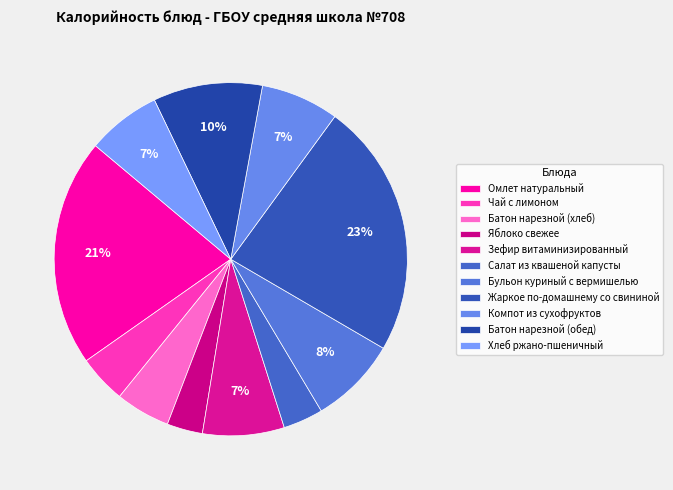

To the nearest percent, what percentage of the pie is Батон нарезной (хлеб)?

5%